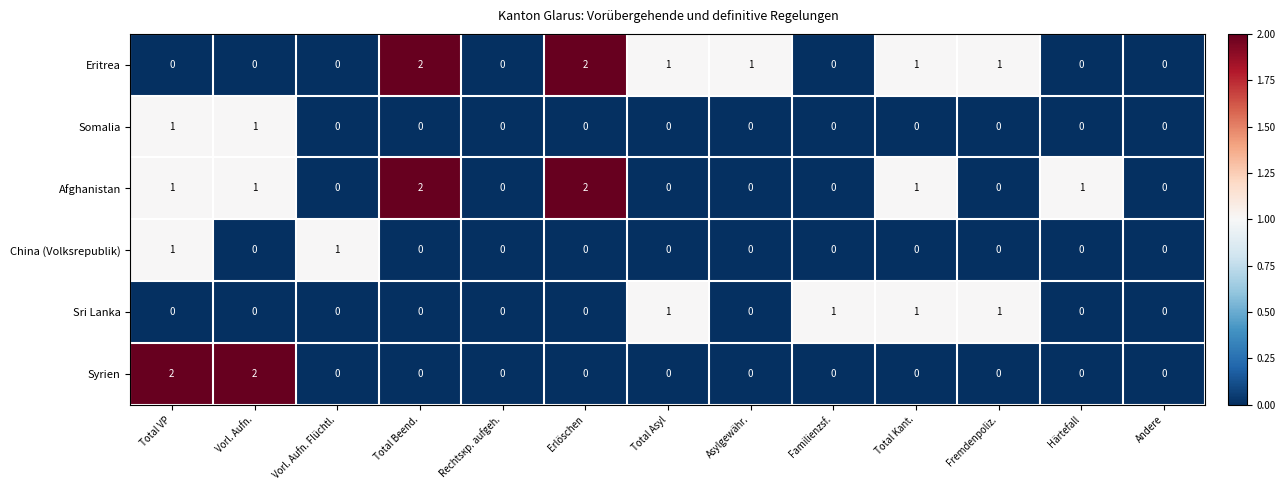

Which series changed the most between Vorl. Aufn. and Vorl. Aufn. Flüchtl.?

Syrien